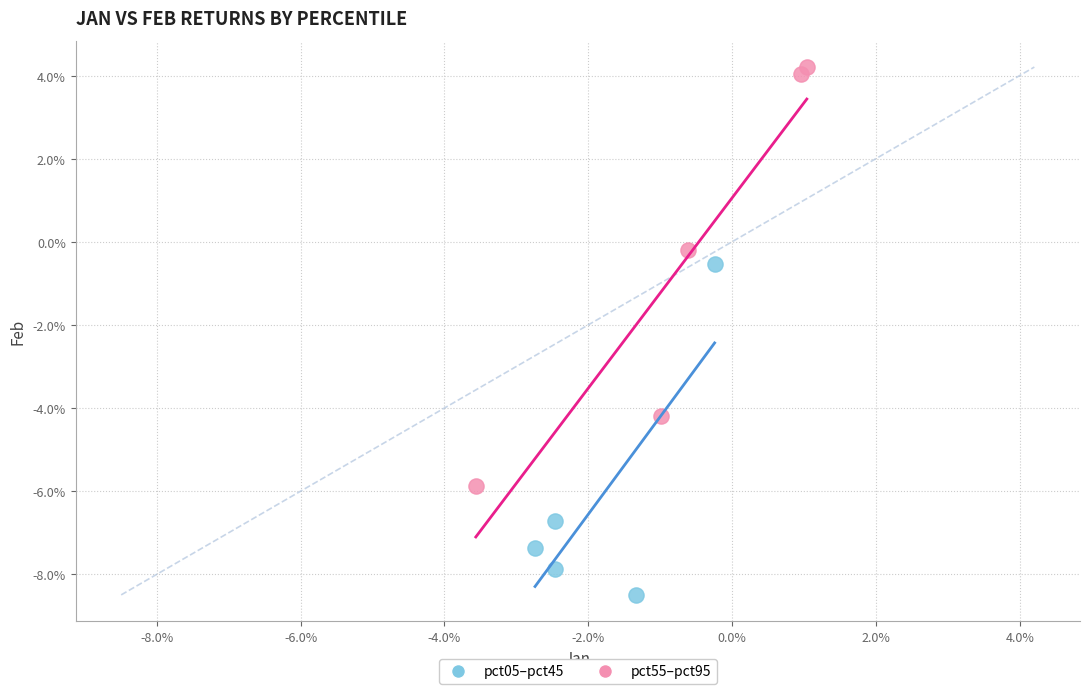

What are all the series names shown in the legend?

pct05–pct45, pct55–pct95